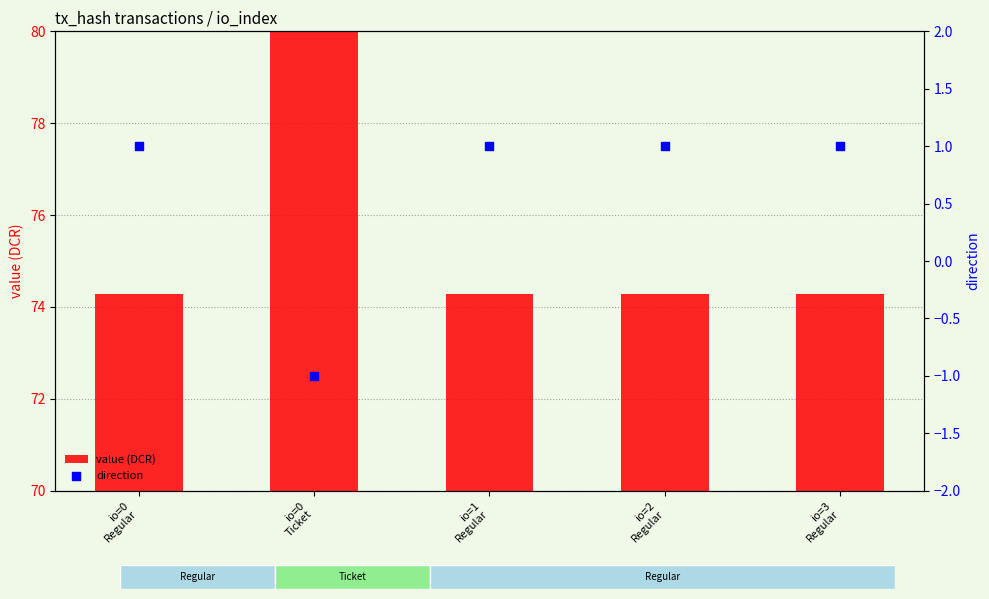

Which series reaches the minimum Y coordinate?

direction